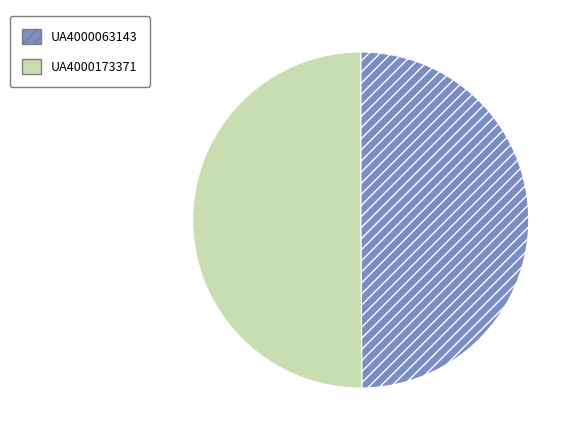

What is the ratio of the value at UA4000173371 to the value at UA4000063143?

1.0